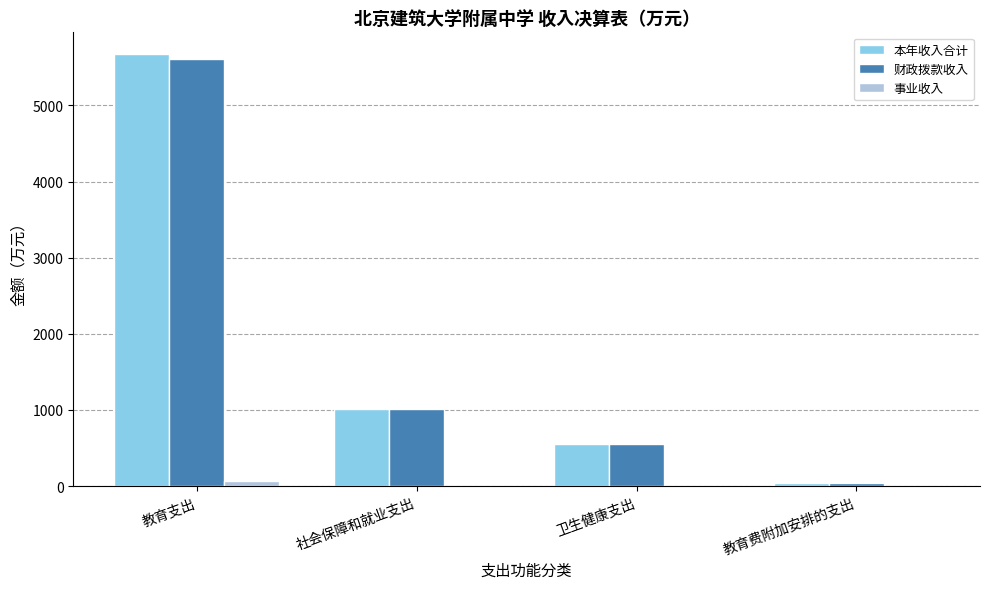

The value of 财政拨款收入 at 社会保障和就业支出 is 1347.9. True or false?

False